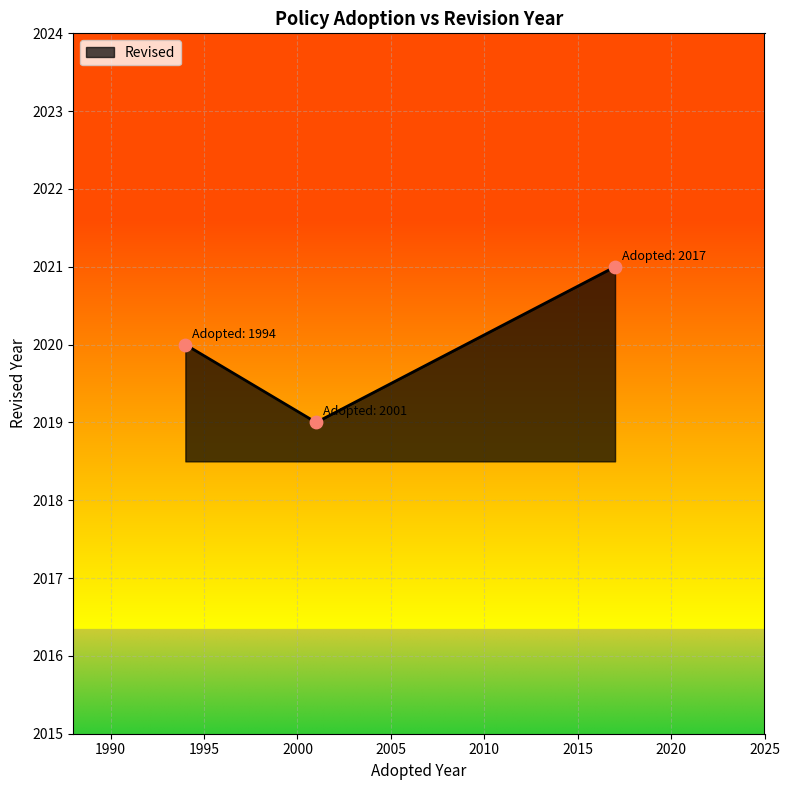

What is the smallest value displayed?

2019